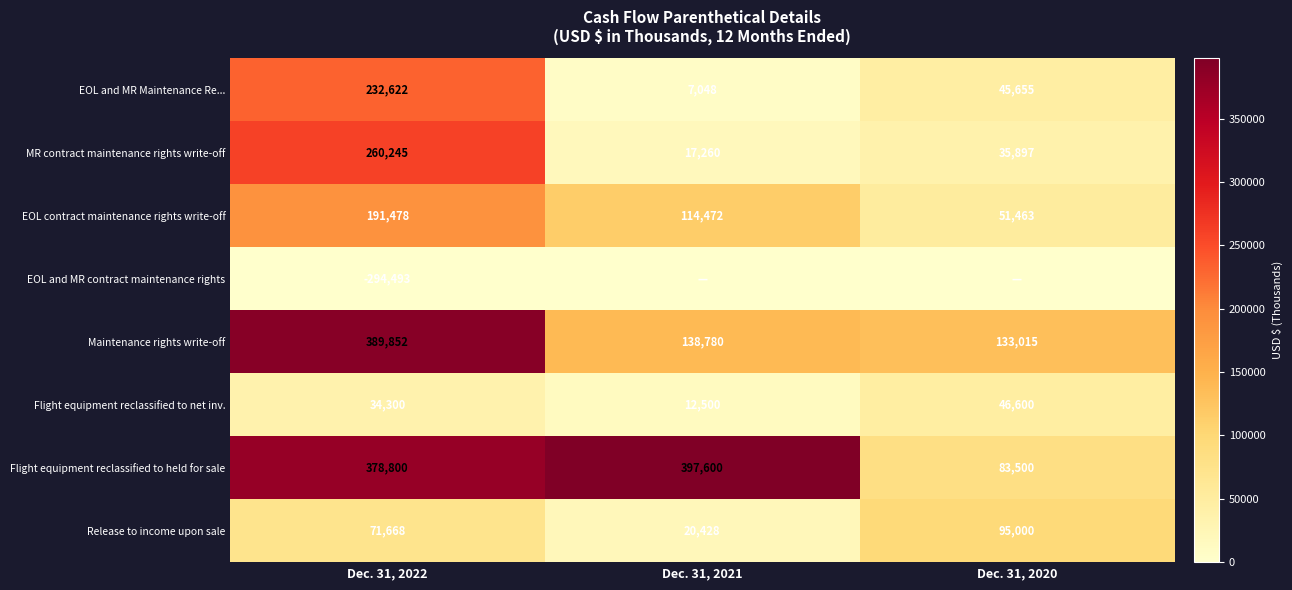

Is the value of MR contract maintenance rights write-off at Dec. 31, 2021 greater than the value of EOL and MR Maintenance Re... at Dec. 31, 2020?

No